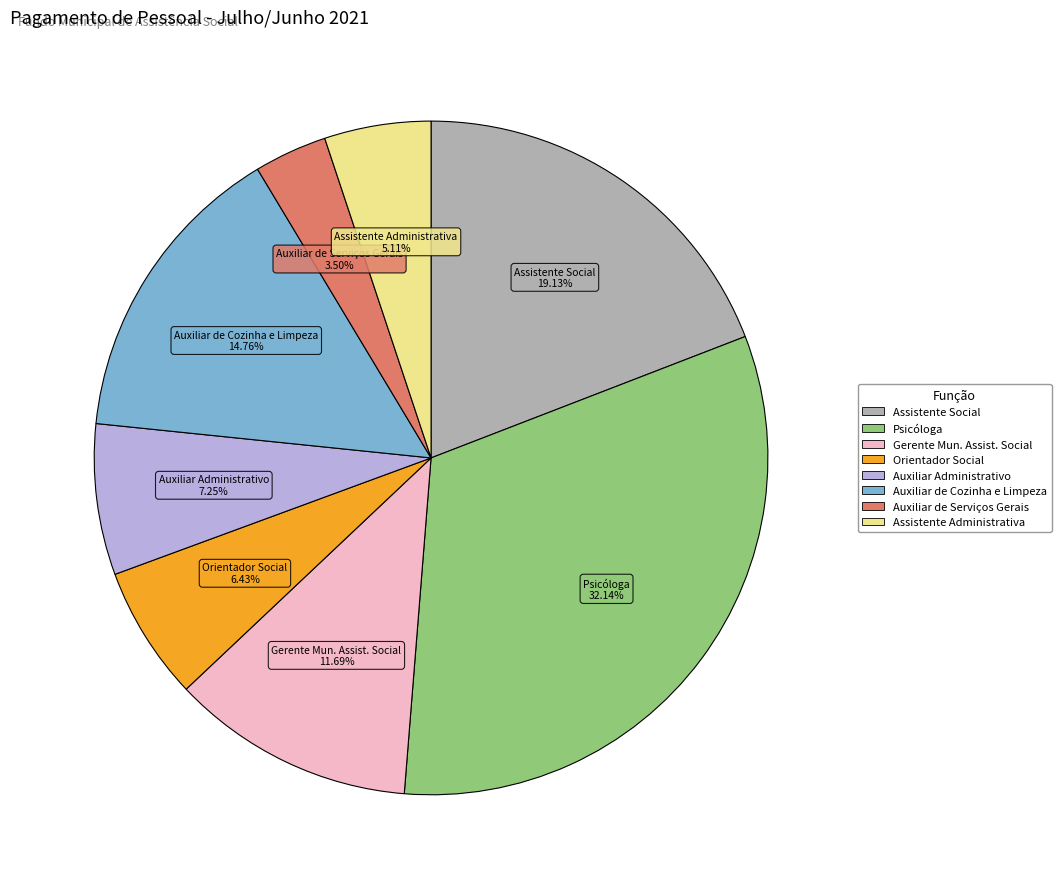

Count the number of slices in the pie.

8